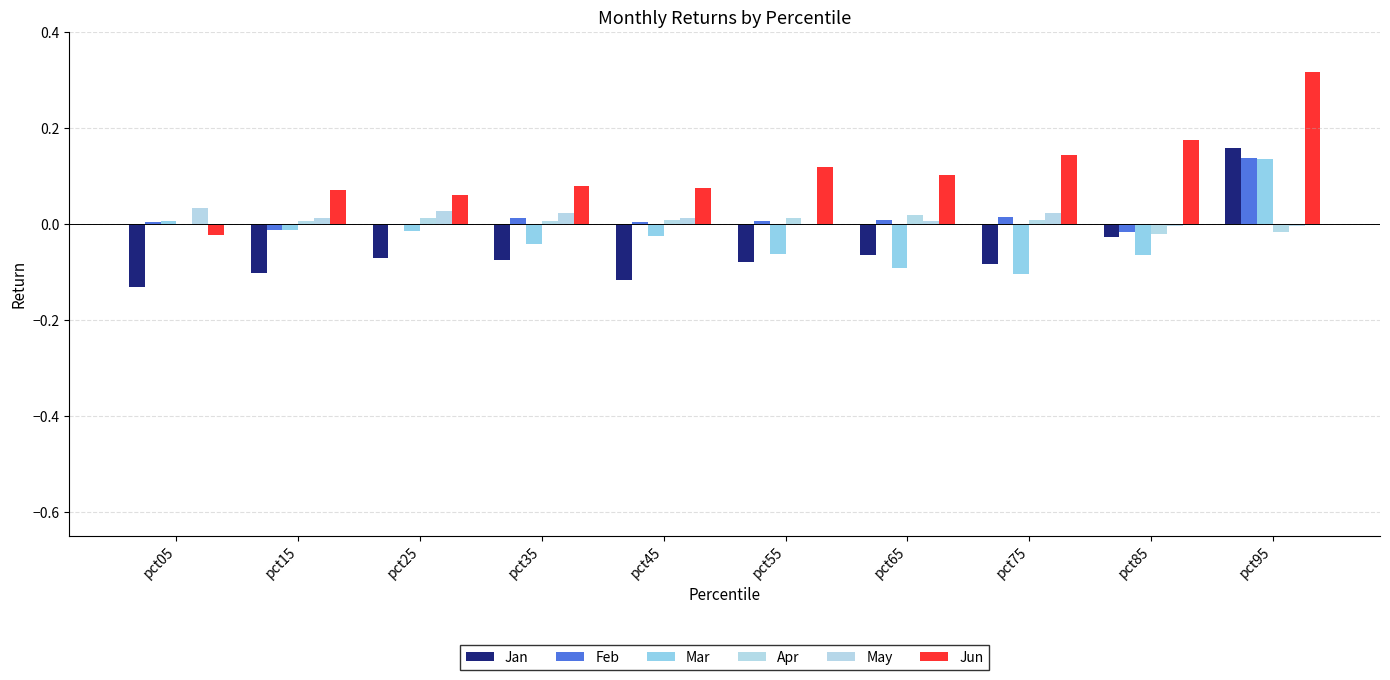

Which series has the largest total across all categories?

Jun